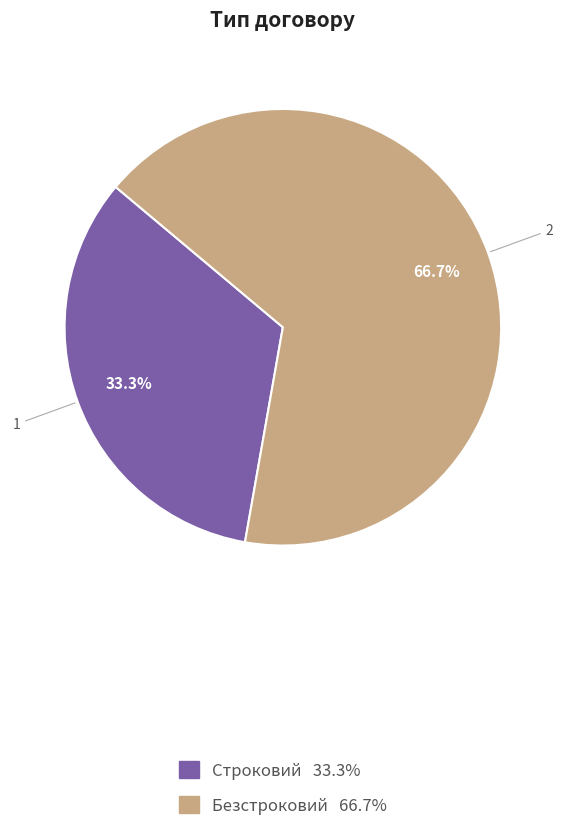

To the nearest percent, what is the combined percentage of Безстроковий and Строковий?

100%